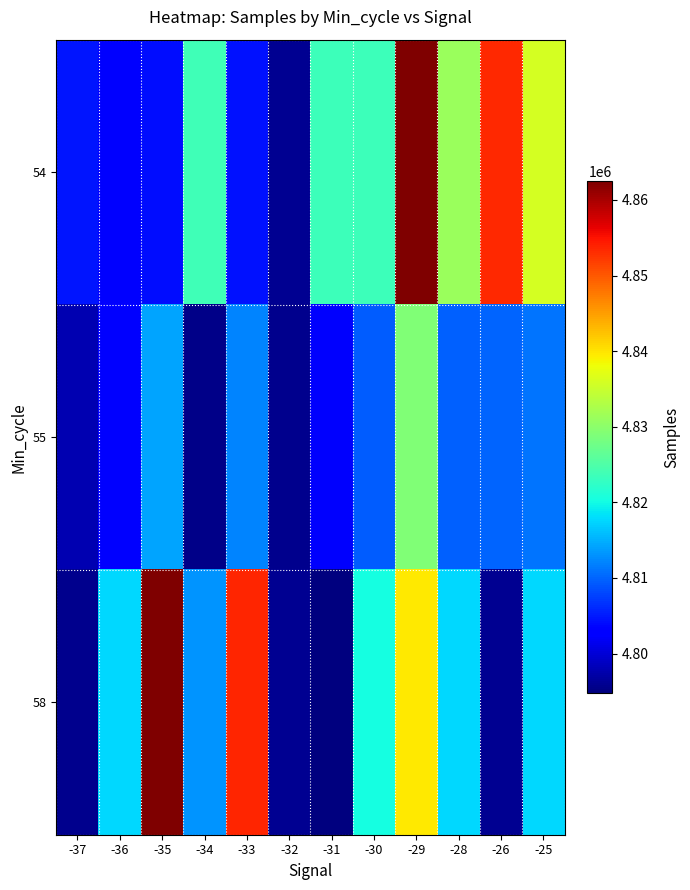

Reading left to right, what are all the values shown in this chart?

54: -37=4804638.0	-36=4803406.0	-35=4804122.0	-34=4823707.0	-33=4804419.0	-32=4795986.0	-31=4823577.0	-30=4823577.0	-29=4862450.0	-28=4831003.0	-26=4853350.0	-25=4835787.0
55: -37=4797794.0	-36=4802923.8	-35=4814327.5	-34=4795369.0	-33=4812219.0	-32=4795677.5	-31=4802276.5	-30=4809473.0	-29=4828909.5	-28=4809823.0	-26=4810009.5	-25=4811019.0
58: -37=4795800.0	-36=4817551.0	-35=4862450.0	-34=4813177.3	-33=4853719.0	-32=4795986.0	-31=4794791.0	-30=4820196.8	-29=4839633.3	-28=4817551.0	-26=4795950.0	-25=4817551.0